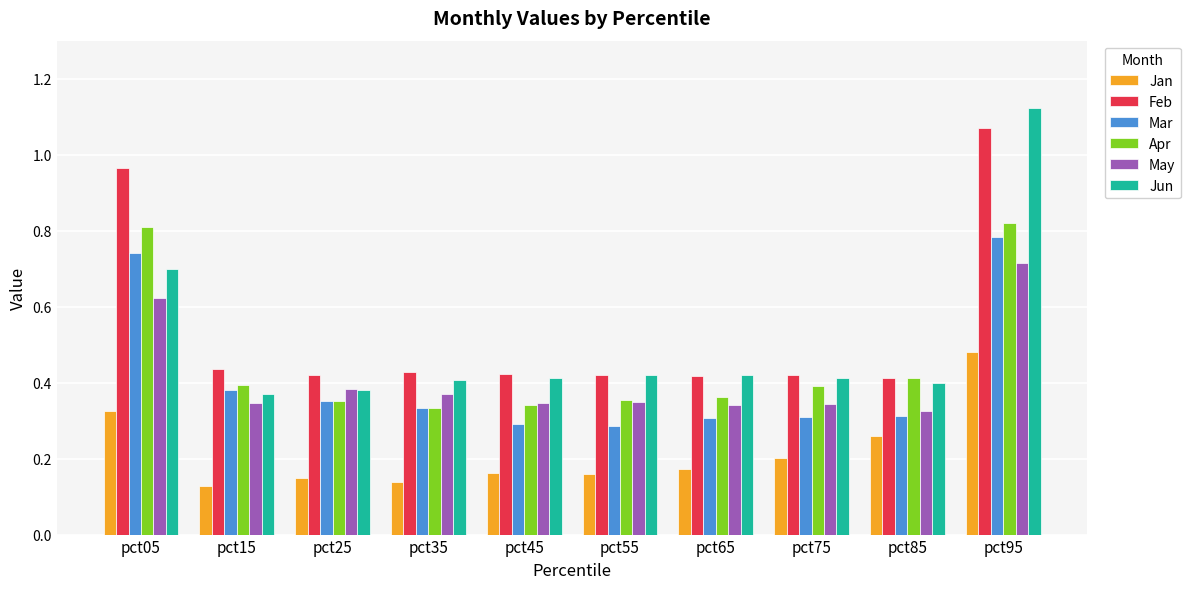

Which series has the largest range (max minus min)?

Jun